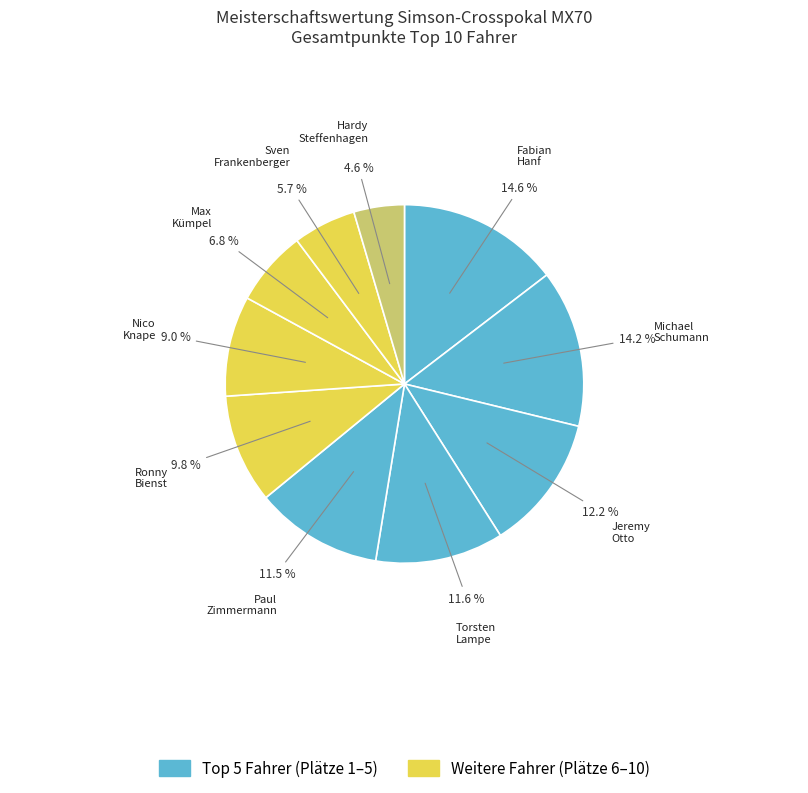

How many segments does this pie chart have?

10